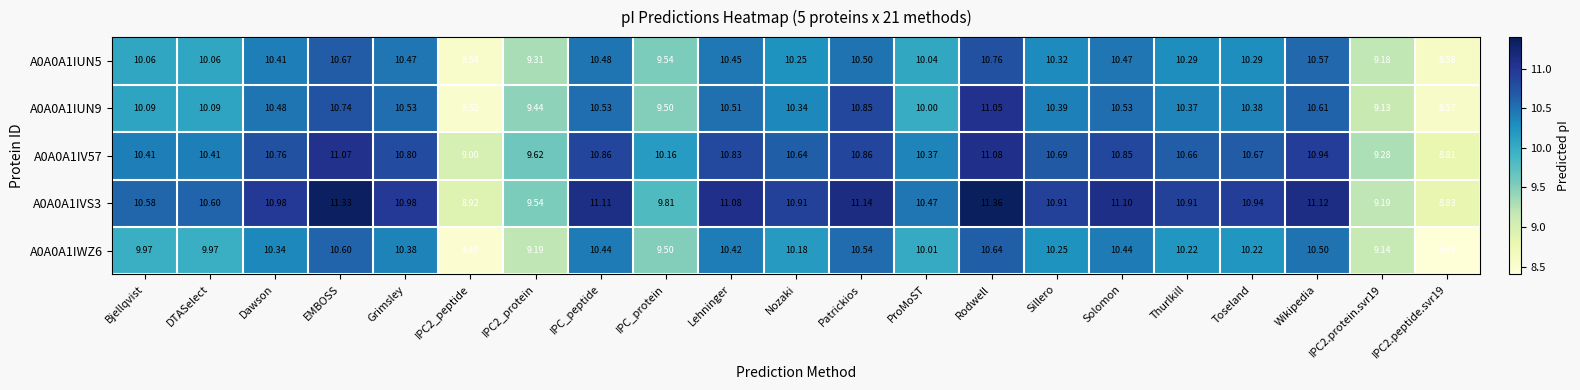

At which category is the sum across all series the highest?

Rodwell